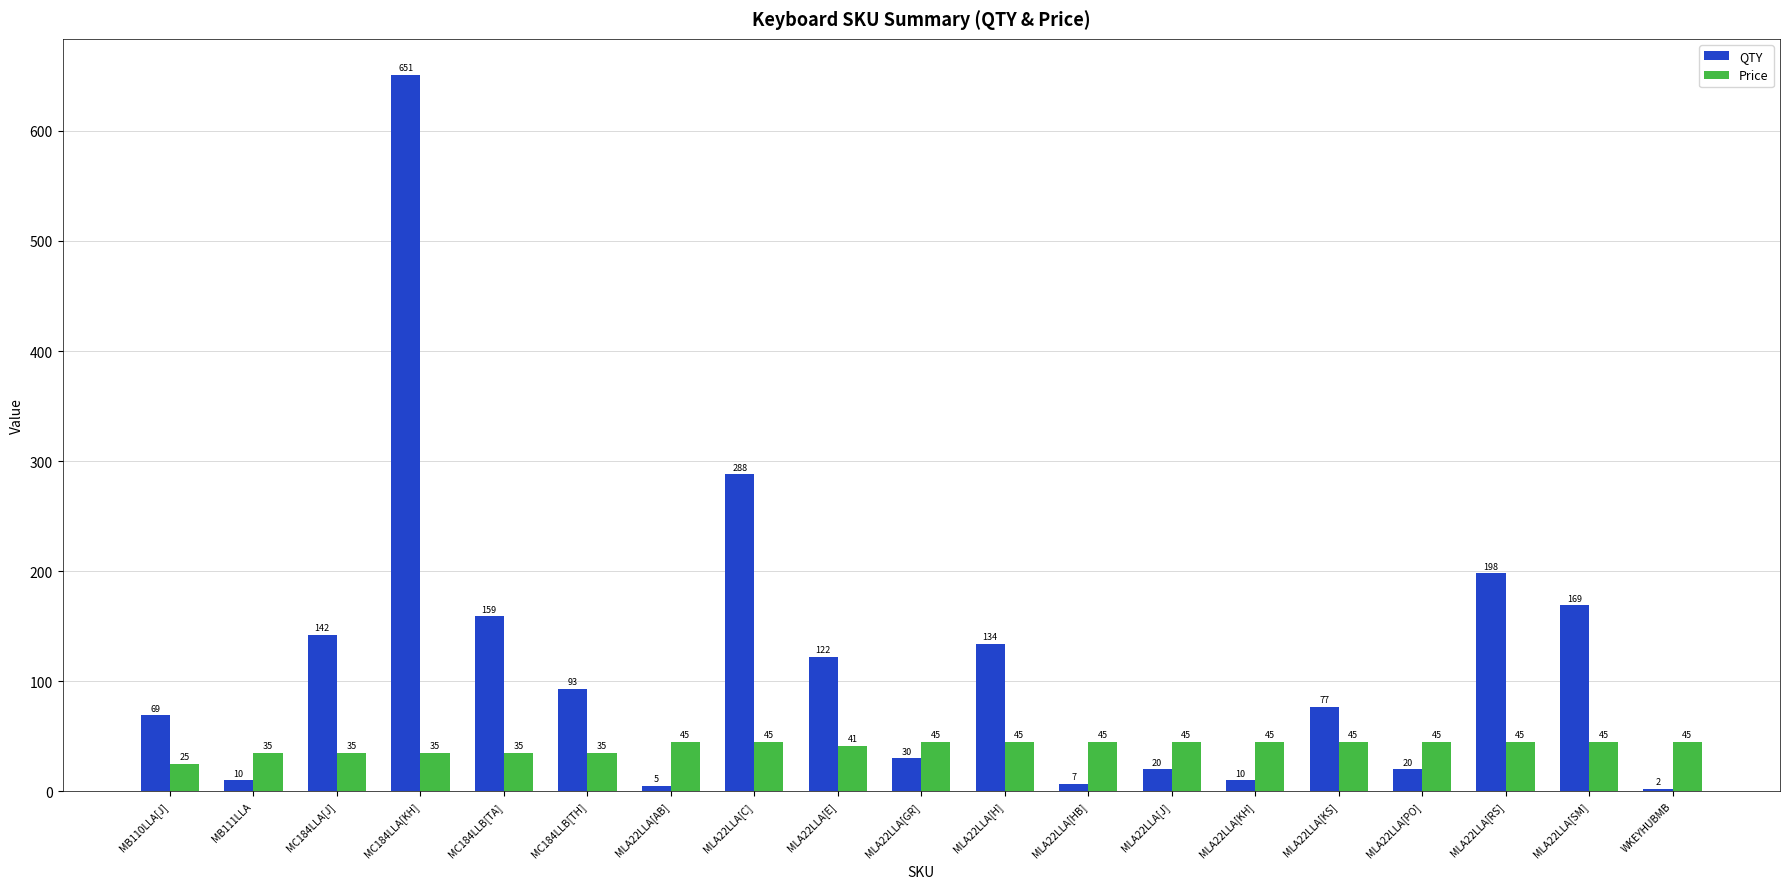

The QTY series shows 93 at MC184LLB[TH]. True or false?

True